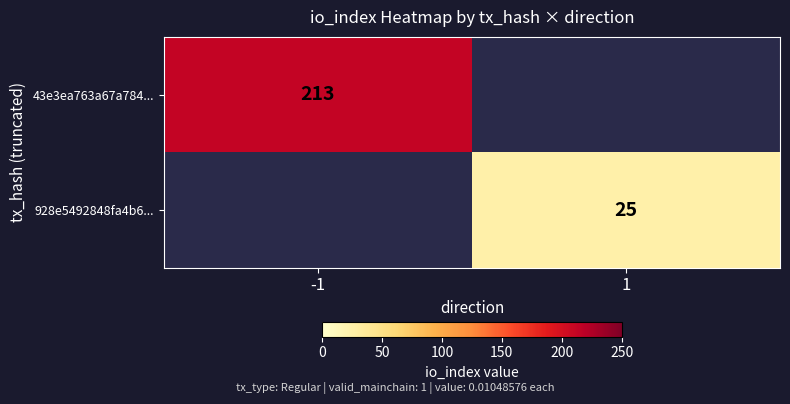

How many distinct data groups are displayed?

2